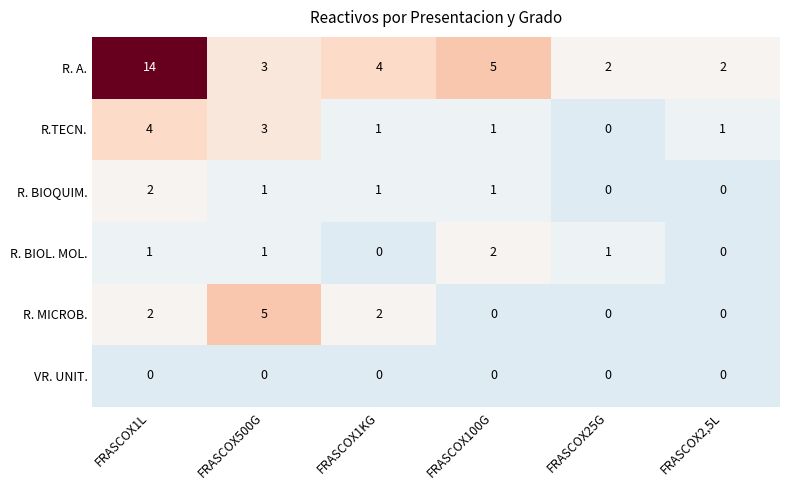

True or false: R. MICROB. has a value of -2 at FRASCOX100G.

False